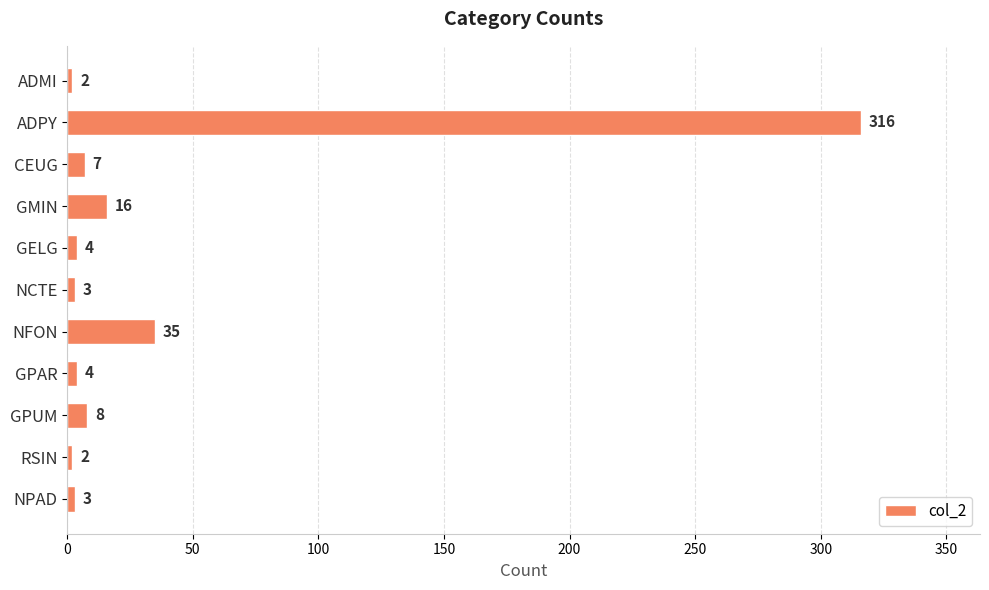

What is the difference between the maximum and minimum values?

314